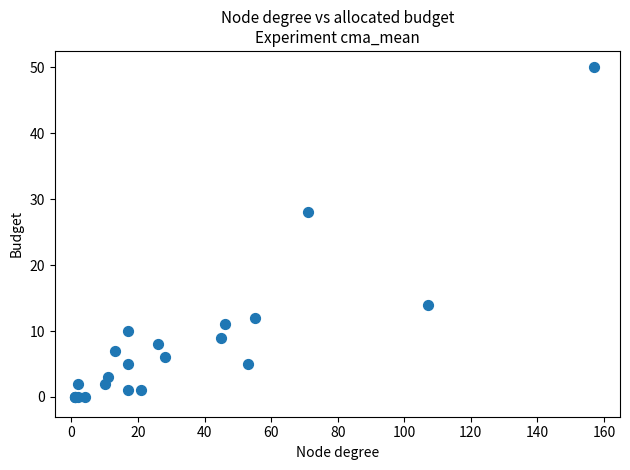

What Y value in the scatter plot is closest to 25?

28